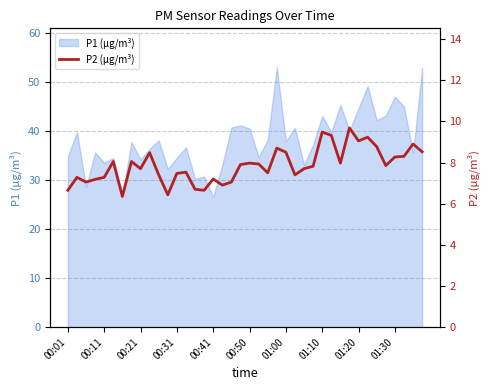

Reading right to left, extract all data points from this chart.

8.5	8.9	8.3	8.3	7.8	8.8	9.2	9.1	9.7	8.0	9.3	9.5	7.8	7.7	7.4	8.5	8.7	7.5	7.9	8.0	7.9	7.0	6.9	7.2	6.7	6.7	7.5	7.5	6.4	7.4	8.5	7.7	8.1	6.3	8.1	7.3	7.2	7.0	7.3	6.7